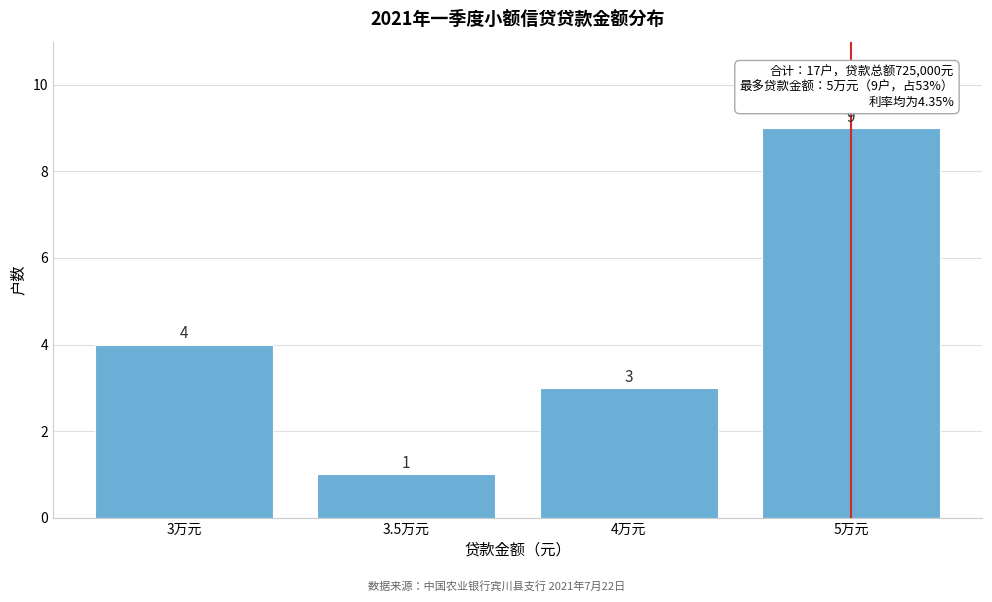

Reading left to right, list all the values displayed in this chart.

4	1	3	9